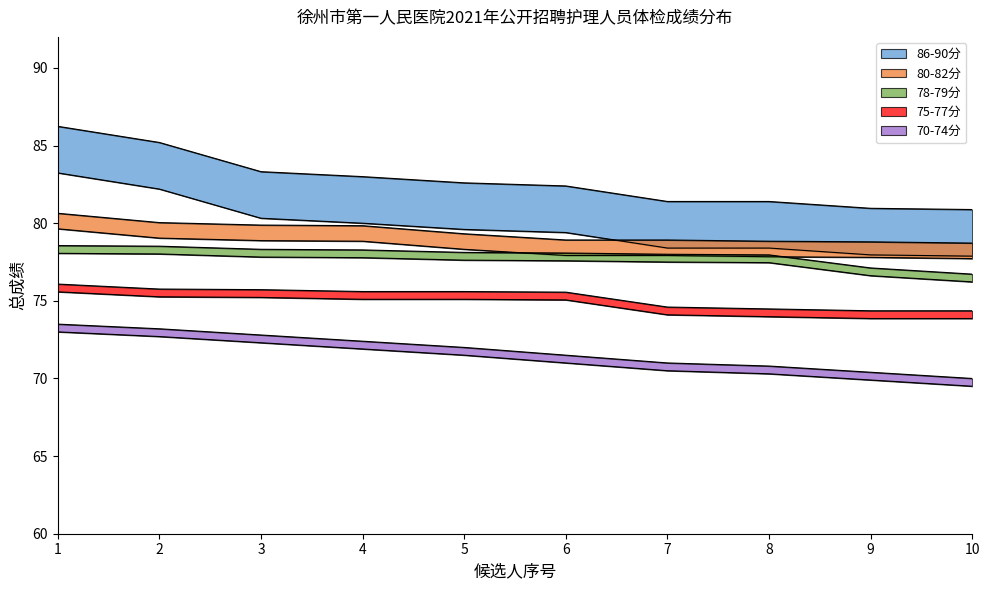

Which category has the lowest value across all series?

10